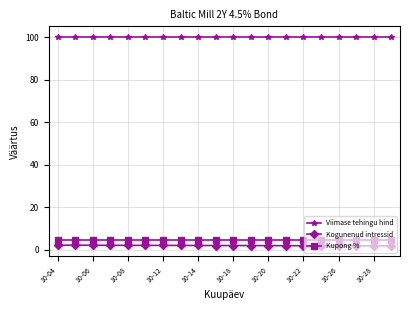

At how many categories does at least one series exceed 94?

20